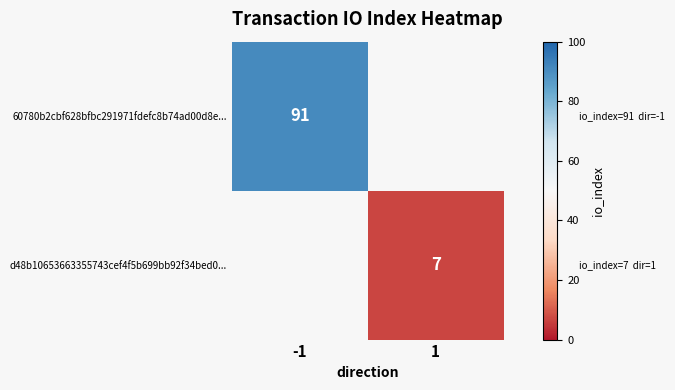

True or false: d48b10653663355743cef4f5b699bb92f34bed0... has a value of 7 at 1.

True